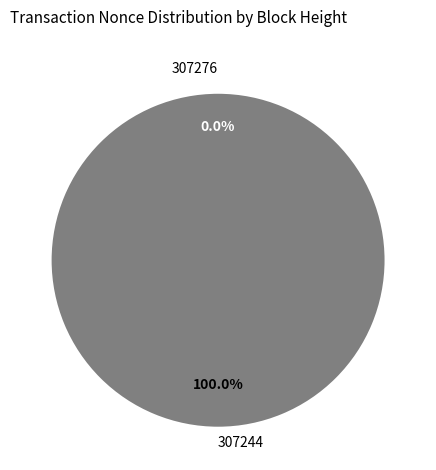

Is it true that 307244 is 99% of the pie?

False